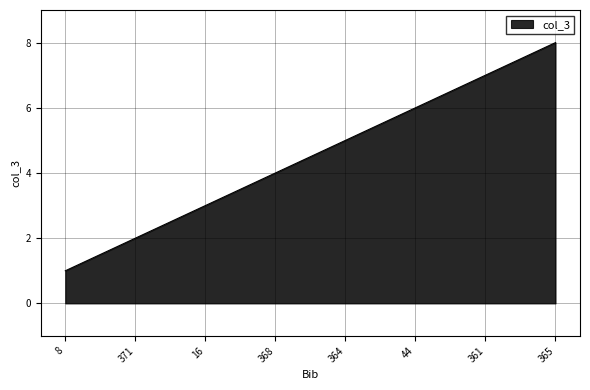

Which has a higher value, 361 or 16?

361